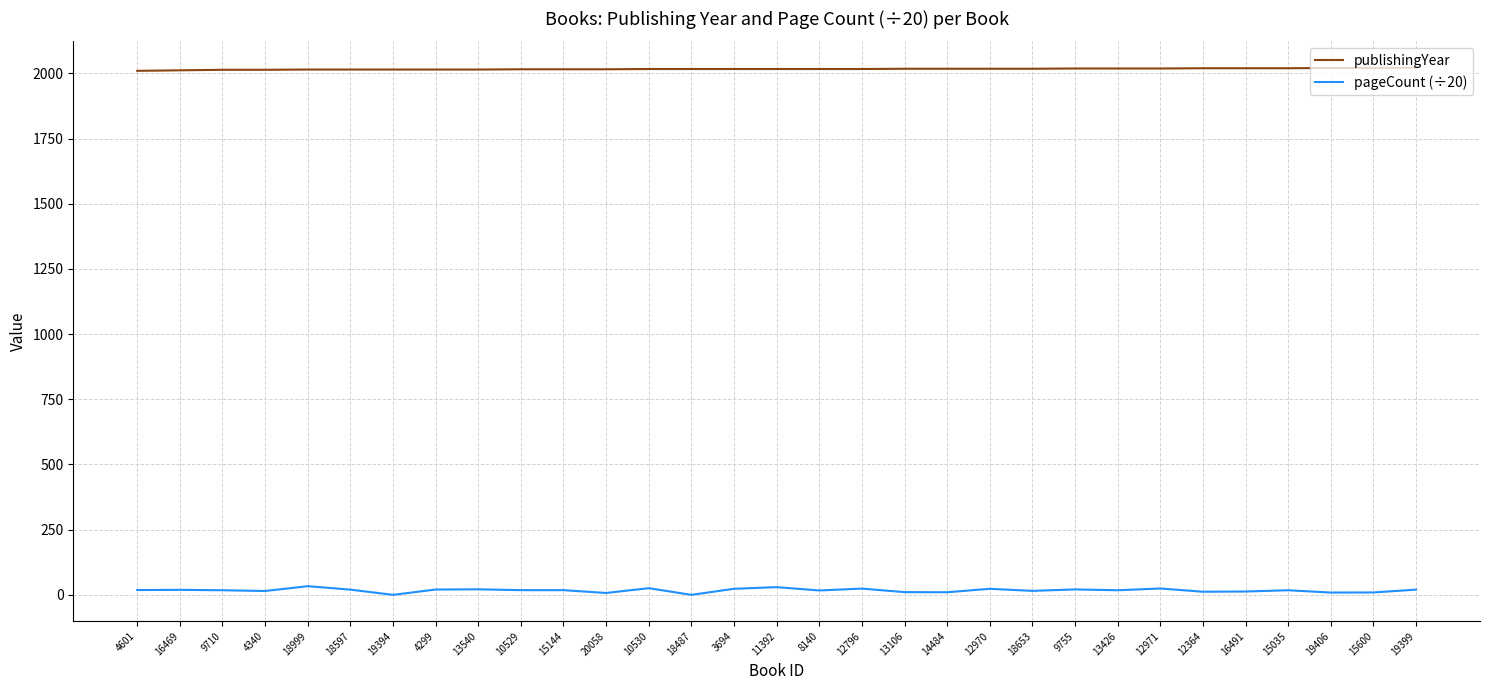

Which series has the widest spread of values?

pageCount (÷20)